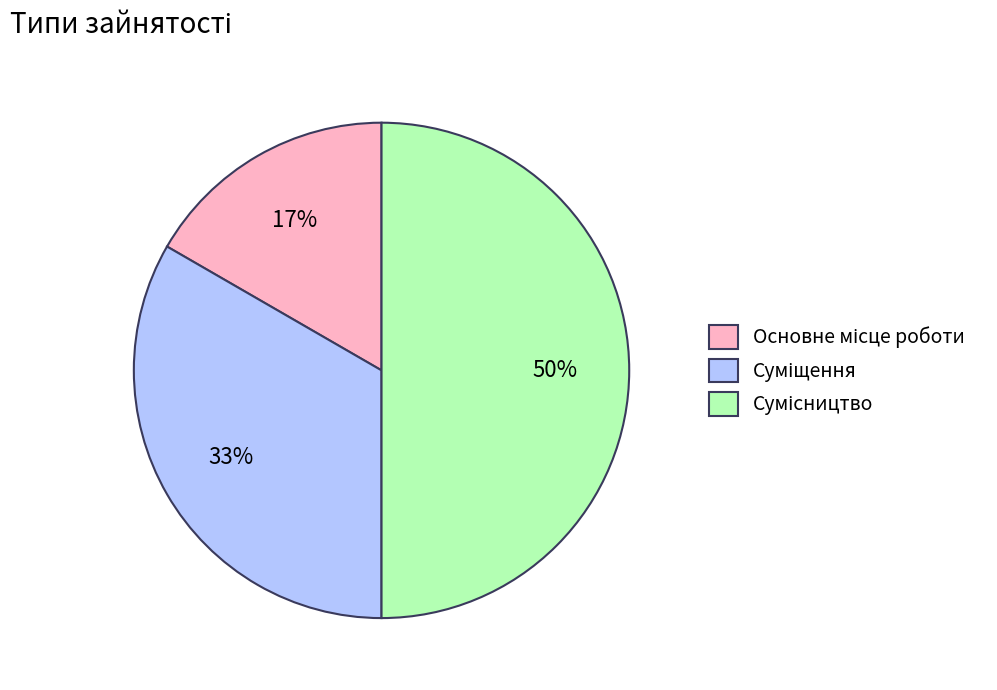

To the nearest percent, what is the average slice percentage?

33%